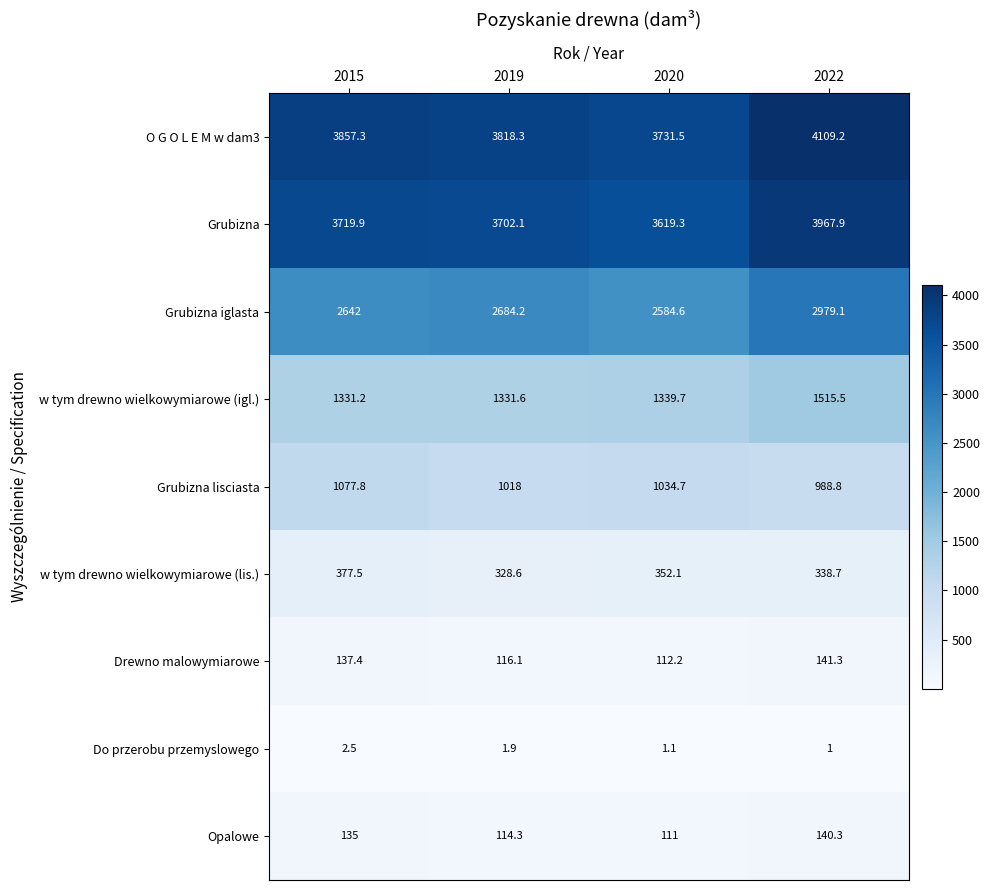

Count the number of data series in this chart.

9